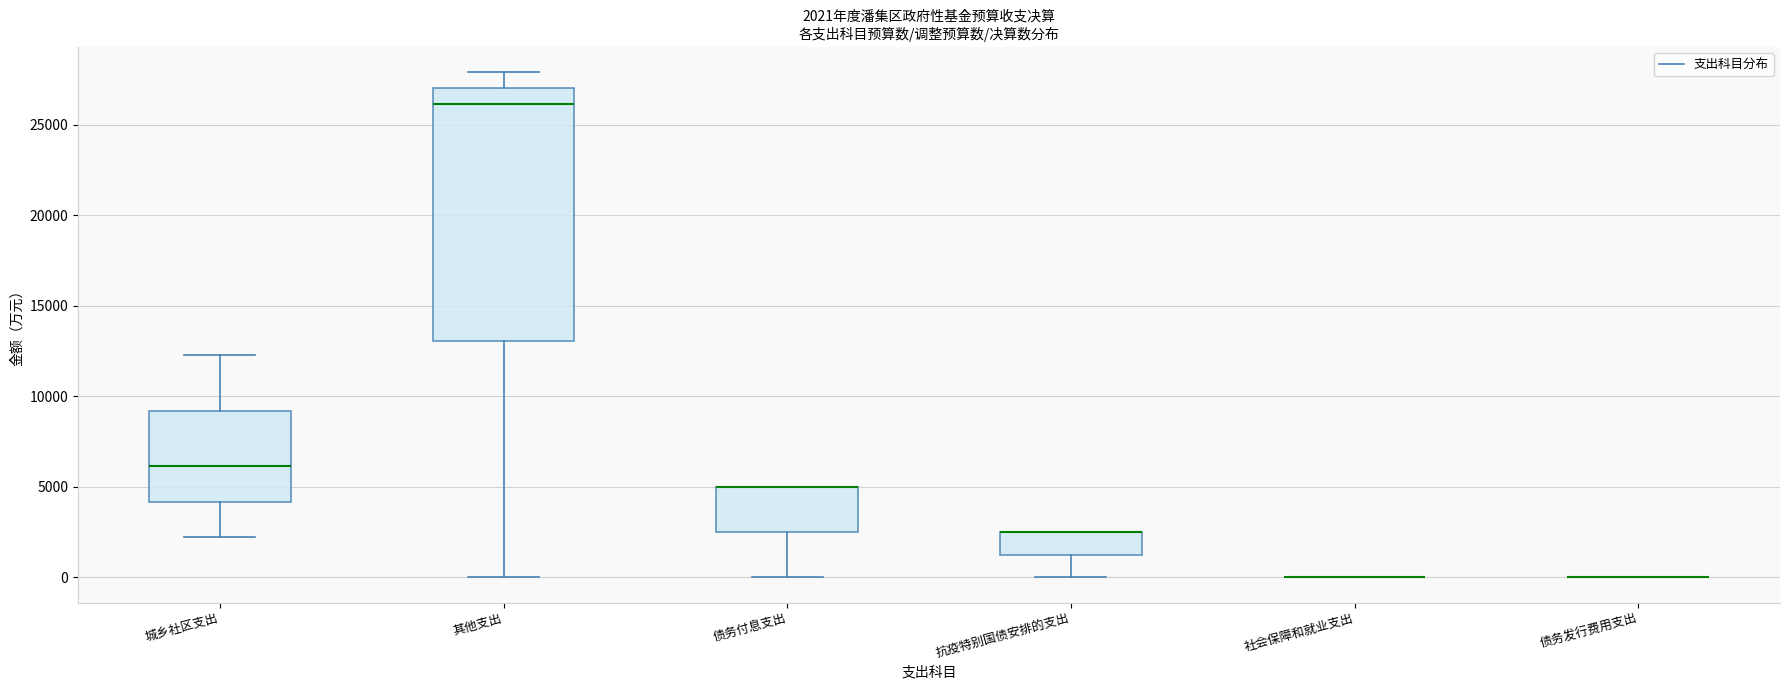

Which box is the tallest, from its lower edge to its upper edge?

其他支出